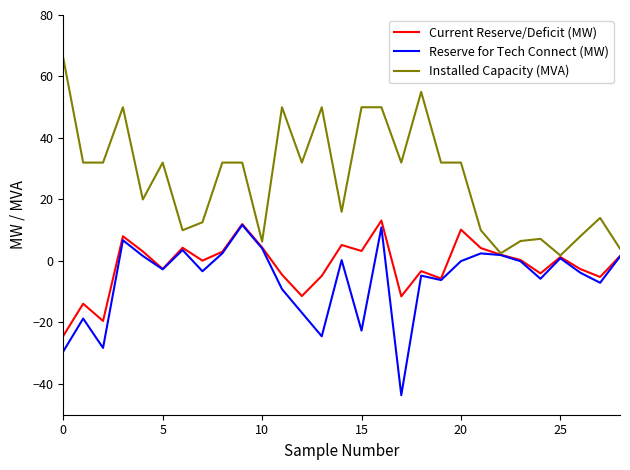

Which series has the largest total across all categories?

Installed Capacity (MVA)